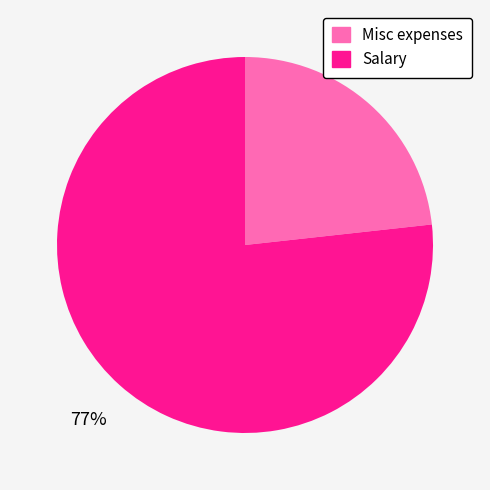

Is Salary the majority of the pie?

Yes